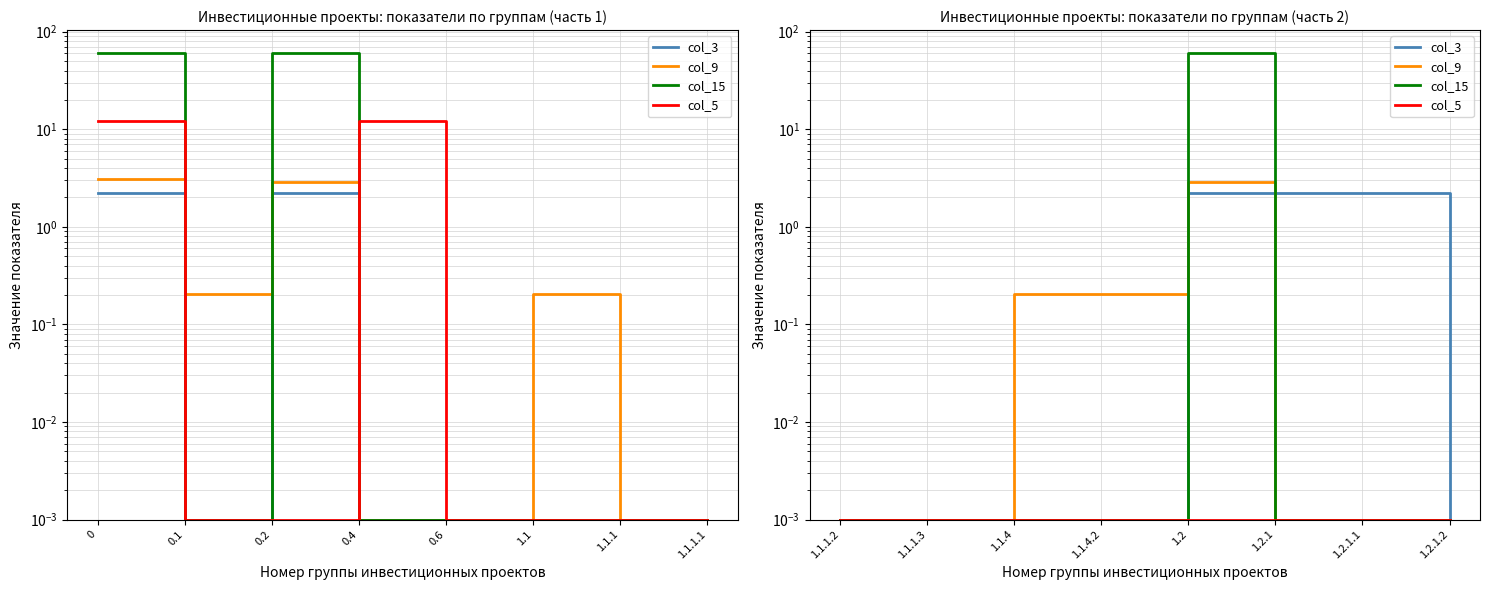

How many intersections are there between col_3 and col_9?

1